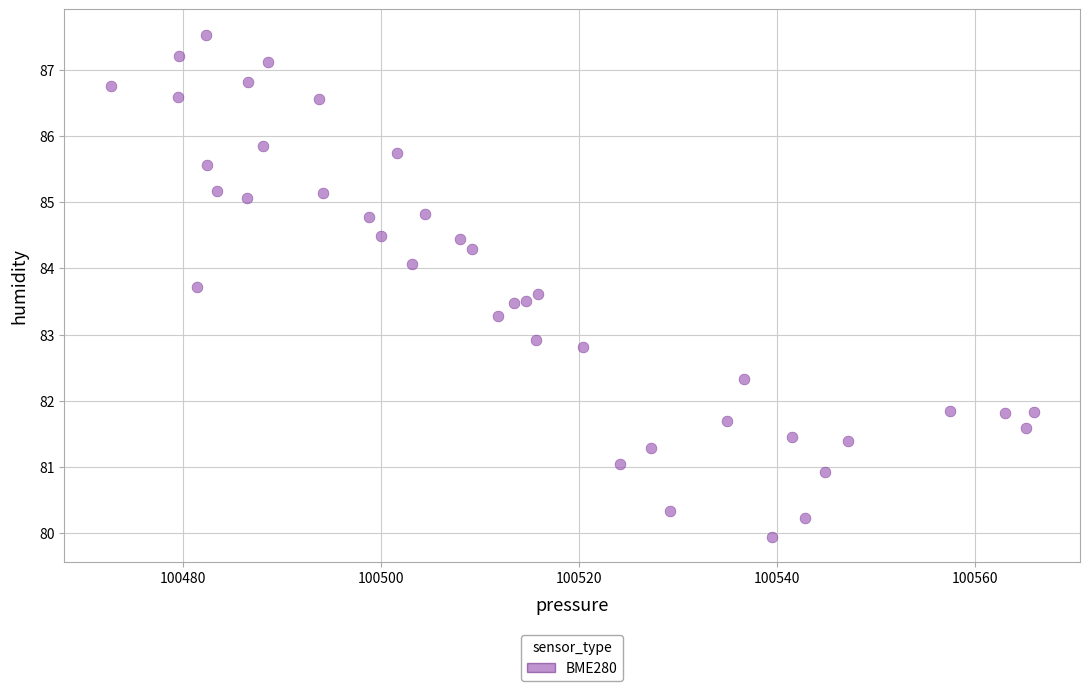

What is the range of Y values (max minus min)?

7.6